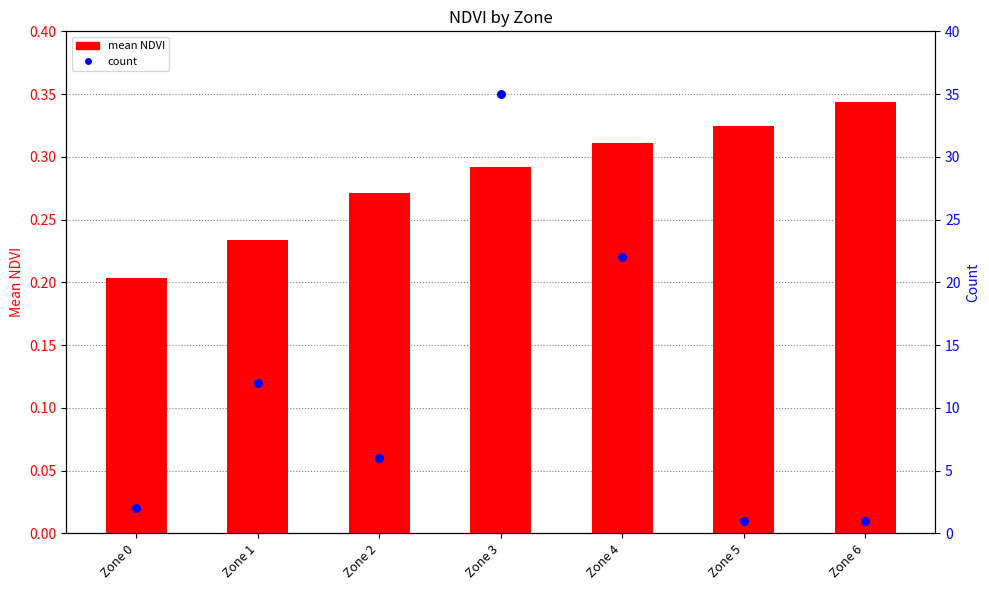

Which series contains the highest Y value?

count